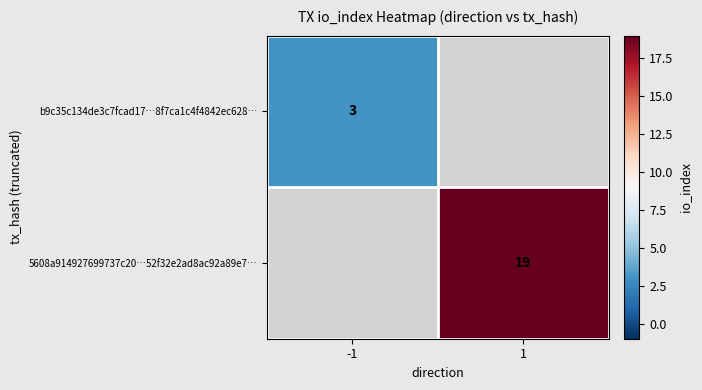

What is the greatest value displayed?

19.0